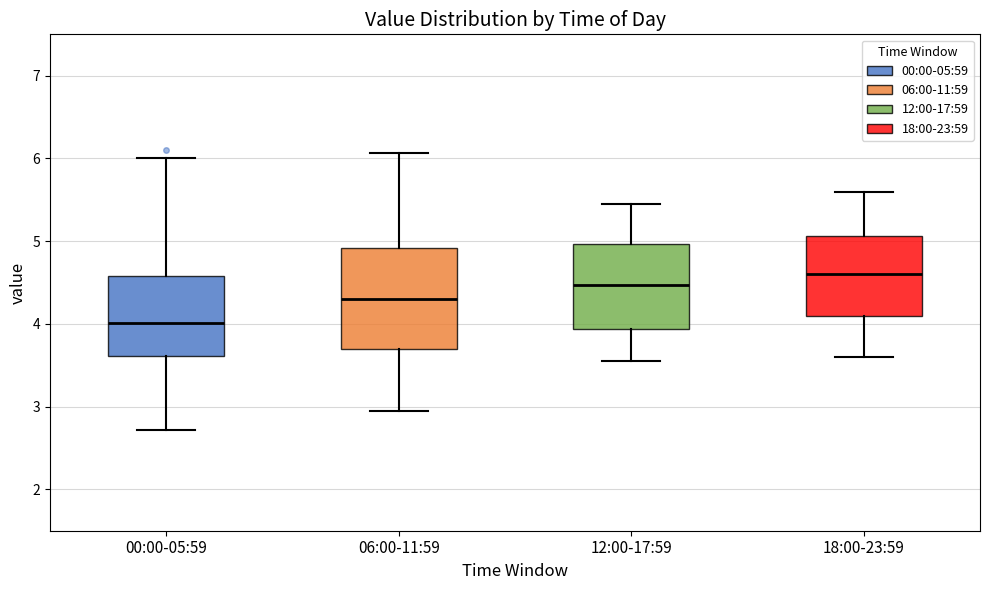

Comparing the boxes themselves (not the whiskers), which one is the tallest?

06:00-11:59